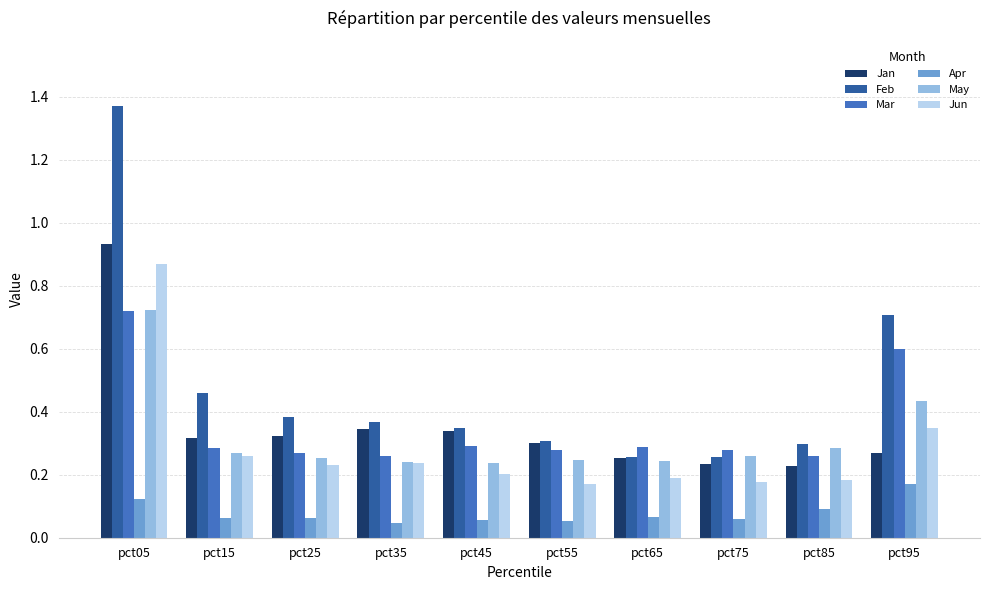

At how many categories does at least one series exceed 0?

10